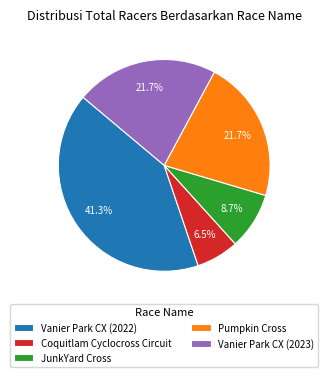

Which slice is the smallest?

Coquitlam Cyclocross Circuit